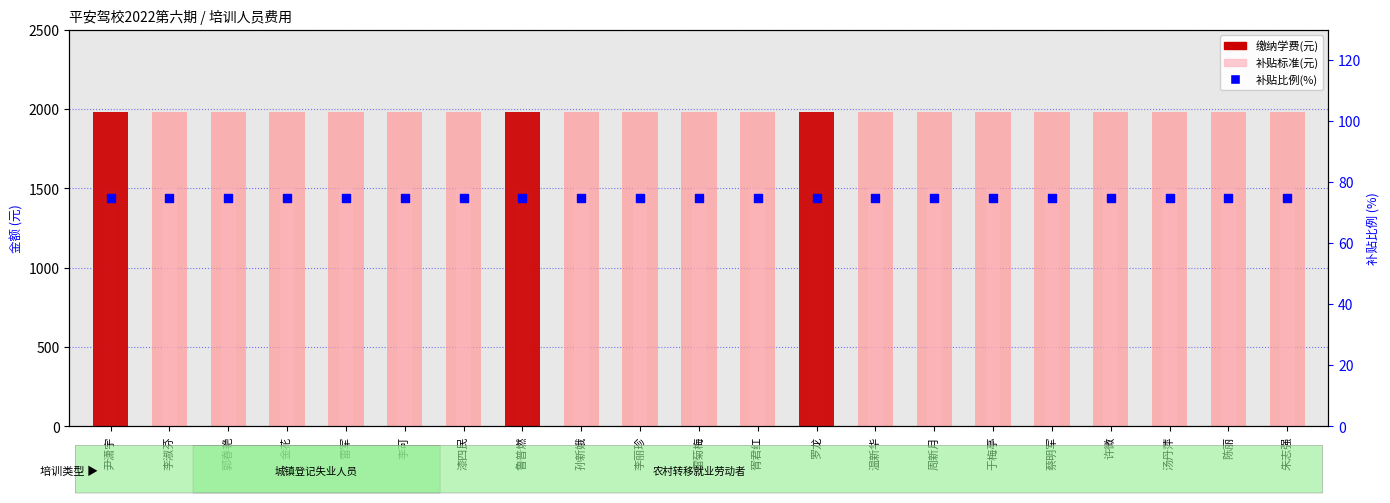

Which series has the largest total across all categories?

缴纳学费(元)